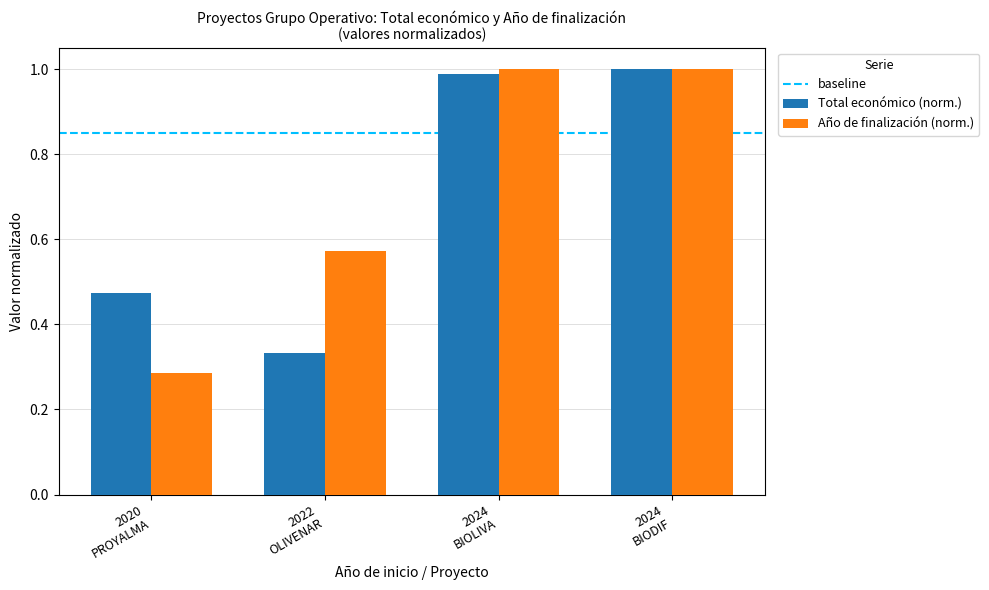

Which series has the largest range (max minus min)?

Año de finalización (norm.)